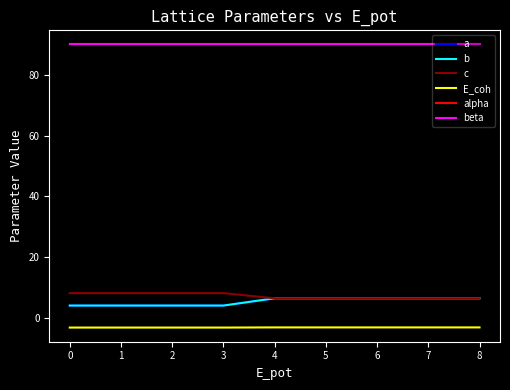

What is the approximate value of E_coh at 2?

-3.3